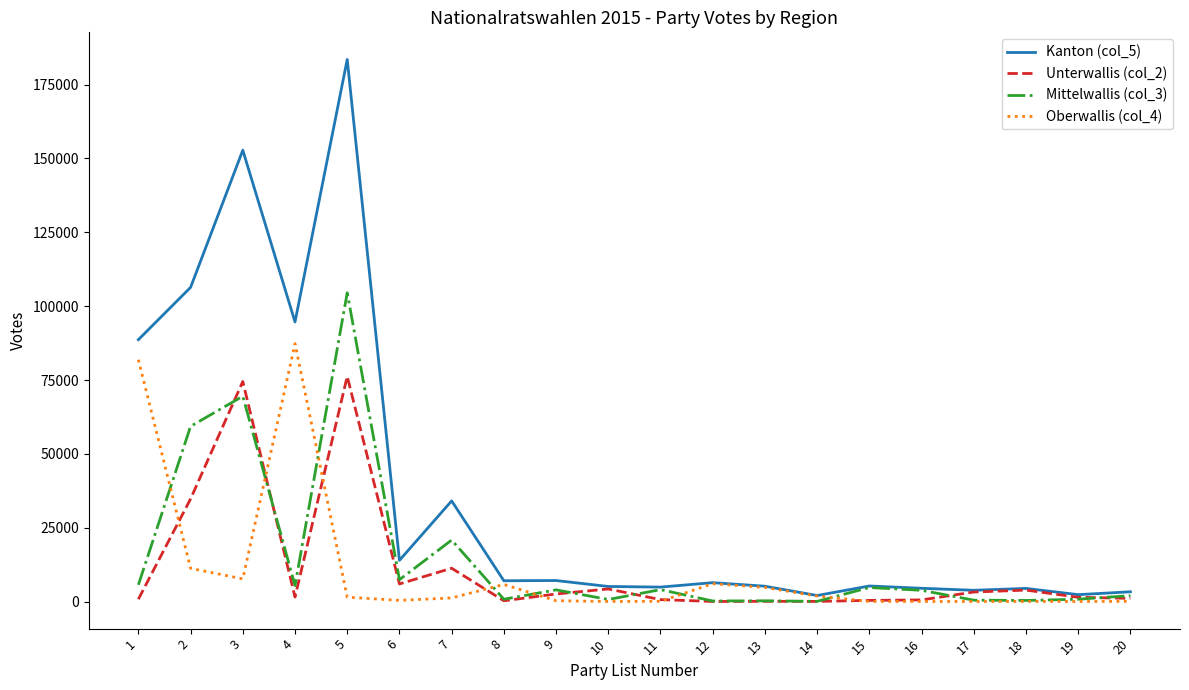

What are all the series names shown in the legend?

Kanton (col_5), Unterwallis (col_2), Mittelwallis (col_3), Oberwallis (col_4)